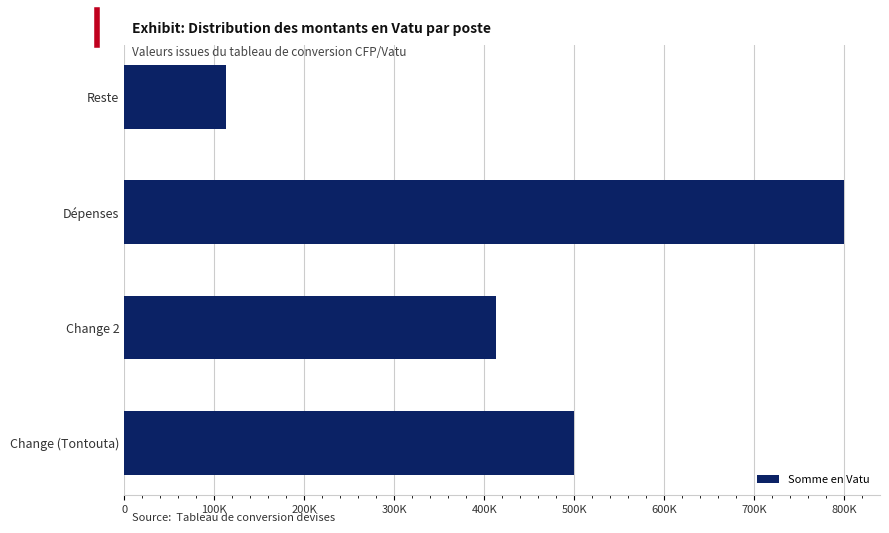

Which category has the lowest value across all series?

Reste